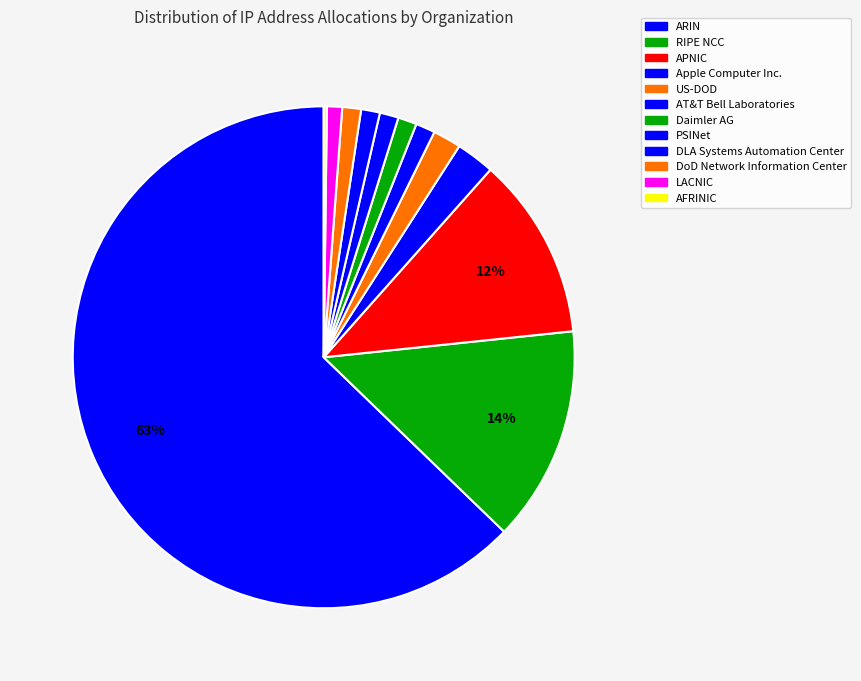

What percentage is NOT represented by DoD Network Information Center?

98.8%